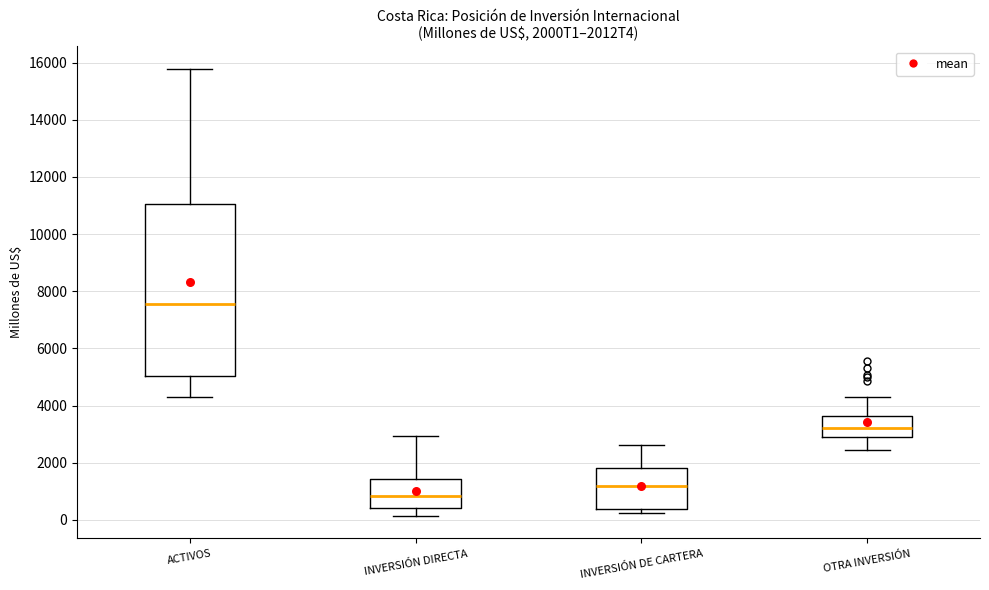

Reading left to right, read every box against the y-axis: the position of its median line, the range the box covers, and the ends of its whiskers. The values are not printed on the chart, so give them approximately, as read against the axis.

ACTIVOS: median 7600, box 5000 to 11000, whiskers 4200 to 15800
INVERSIÓN DIRECTA: median 800, box 400 to 1400, whiskers 200 to 3000
INVERSIÓN DE CARTERA: median 1200, box 400 to 1800, whiskers 200 to 2600
OTRA INVERSIÓN: median 3200, box 2800 to 3600, whiskers 2400 to 4400